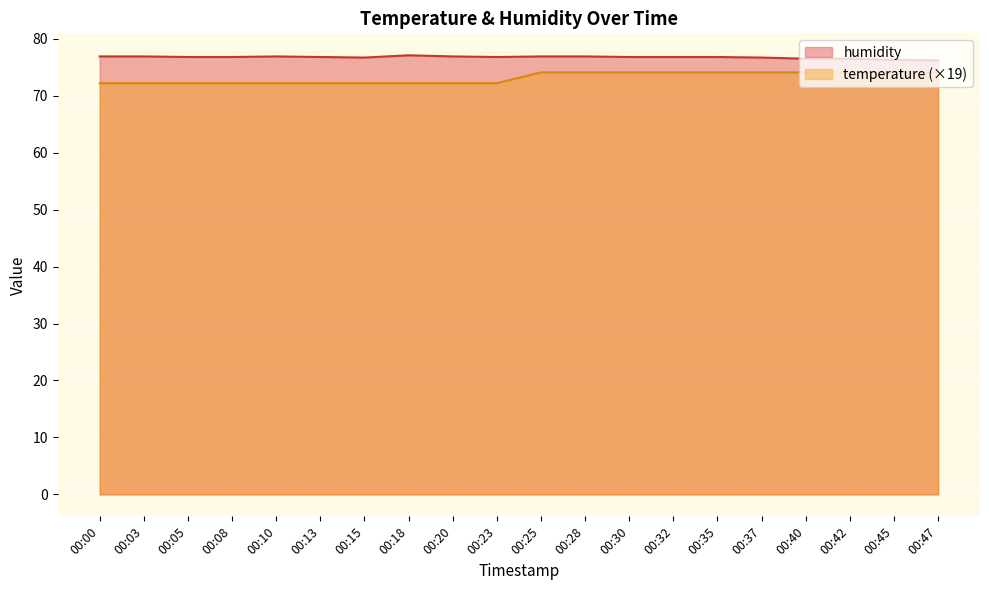

At how many categories does at least one series exceed 76?

20